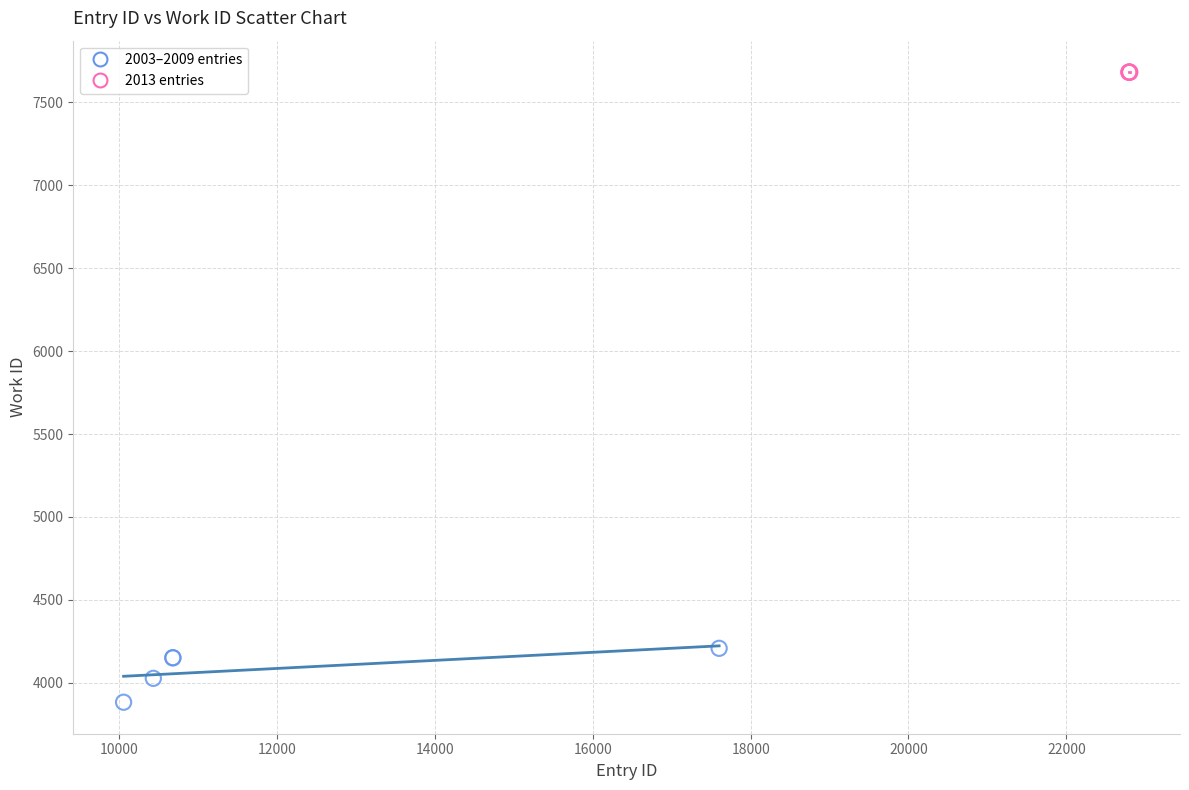

Which series reaches the maximum Y coordinate?

2013 entries